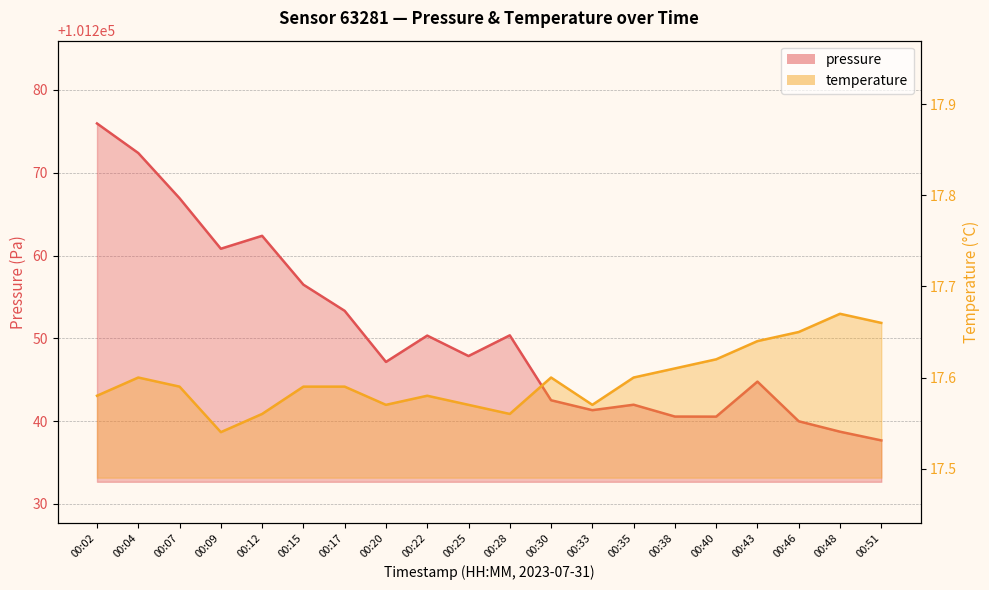

Where is pressure nearest to the value 101256?

00:15